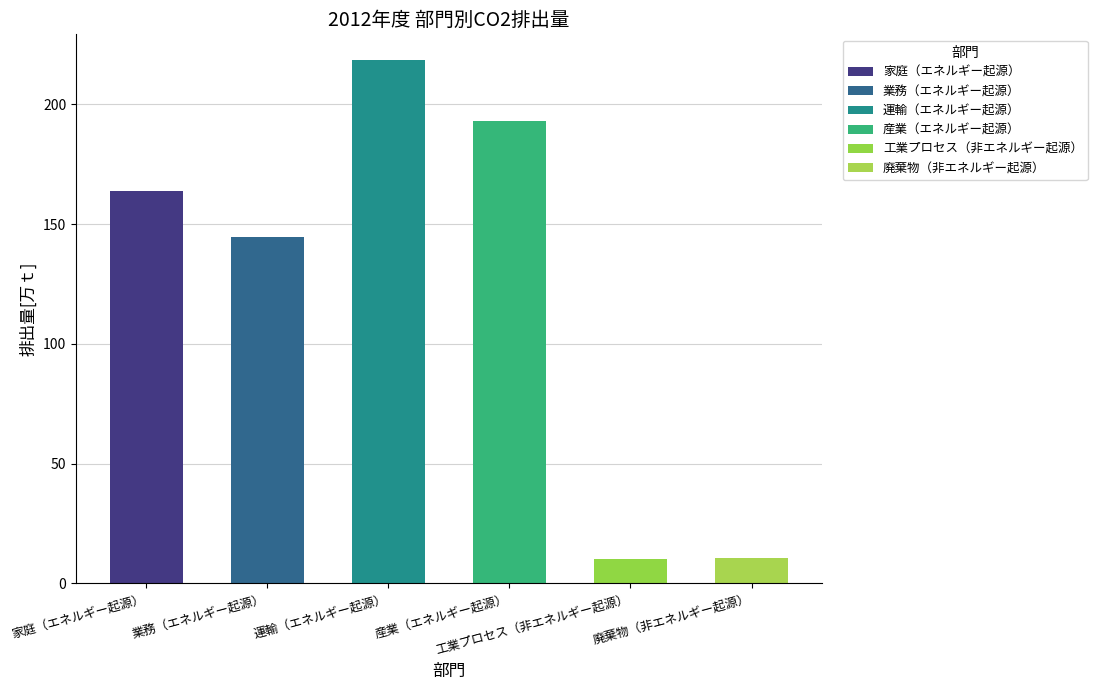

What is the label of the 2nd bar from the left?

業務（エネルギー起源）